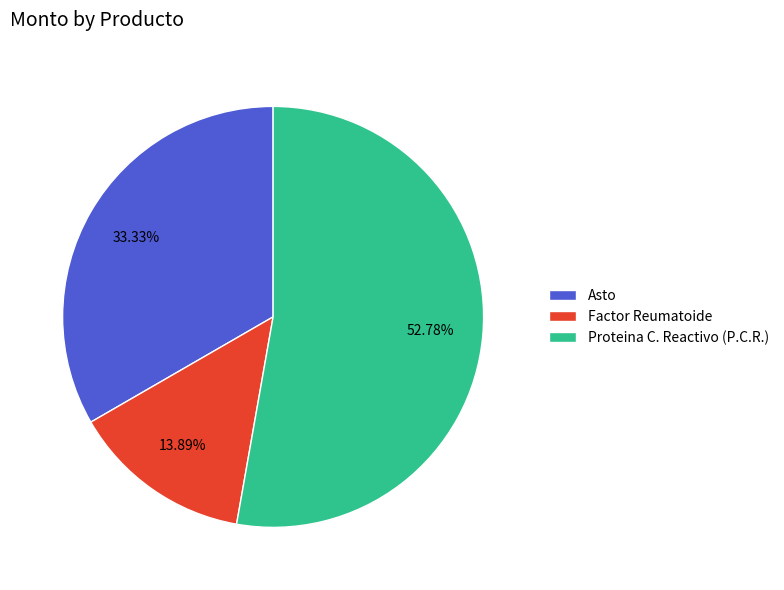

What is the majority slice?

Proteina C. Reactivo (P.C.R.)